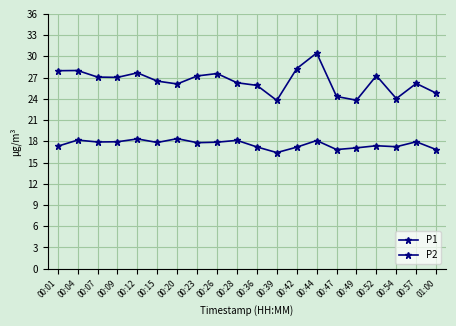

What is the value of the P2 point at the 15th from the left?

16.8